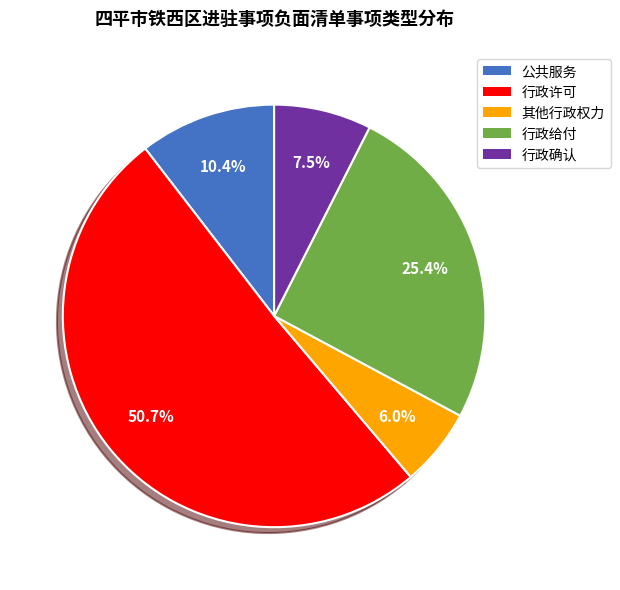

Between 行政确认 and 其他行政权力, which is larger?

行政确认